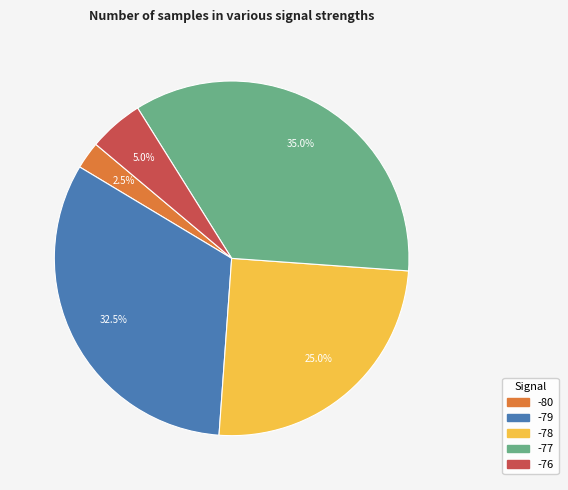

Count the number of slices in the pie.

5